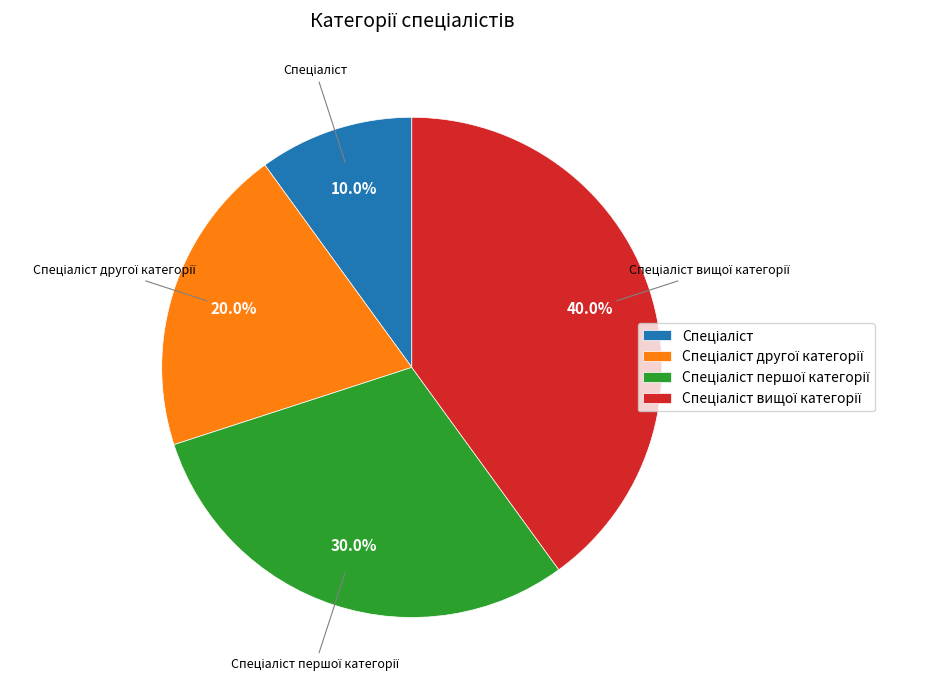

Does any single category account for the majority?

No